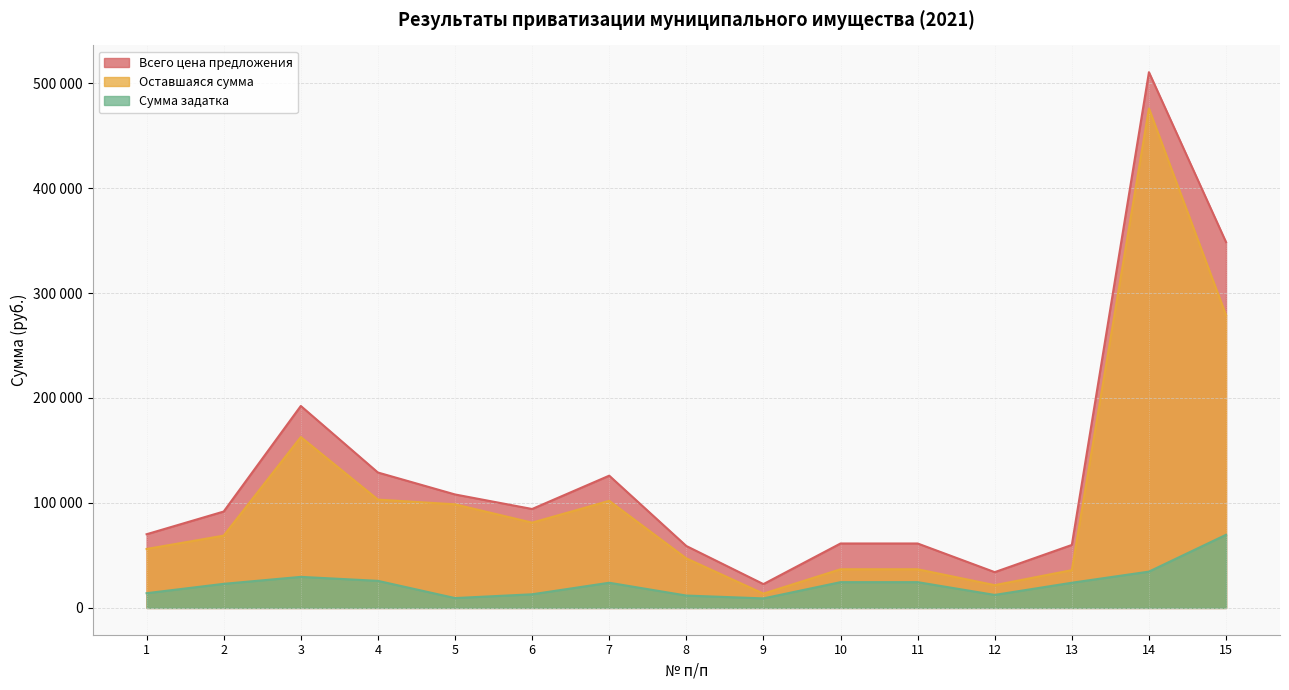

In Оставшаяся сумма, how many points are lower than both neighbors (excluding endpoints)?

3